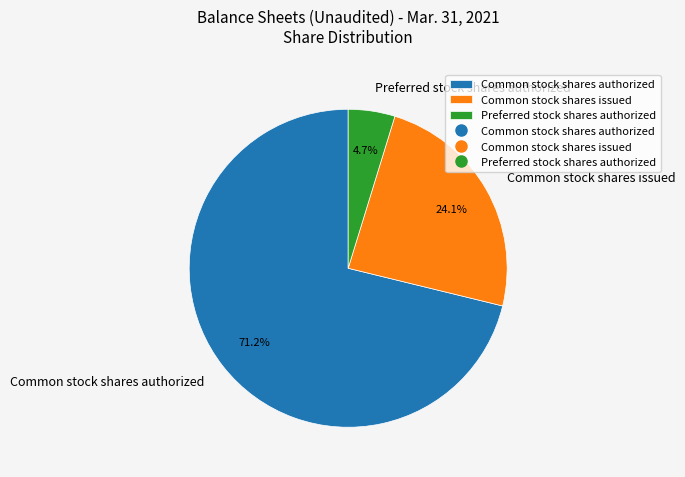

Which slice is the smallest?

Preferred stock shares authorized